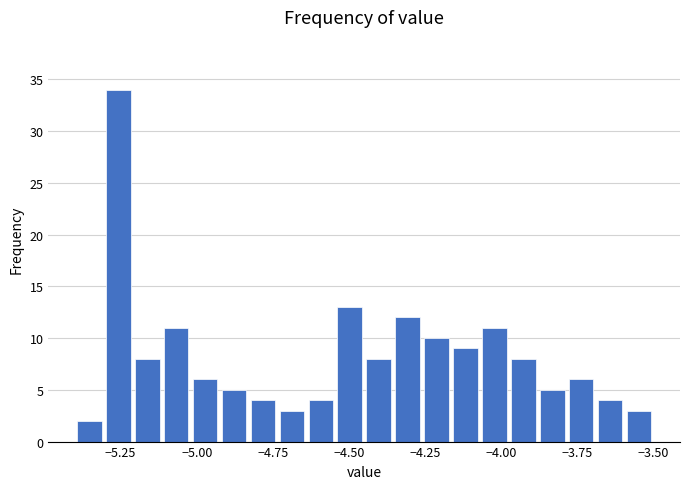

Around what value on the x-axis is the tallest bar? Give the approximate position of its centre, as read against the axis.

-5.25